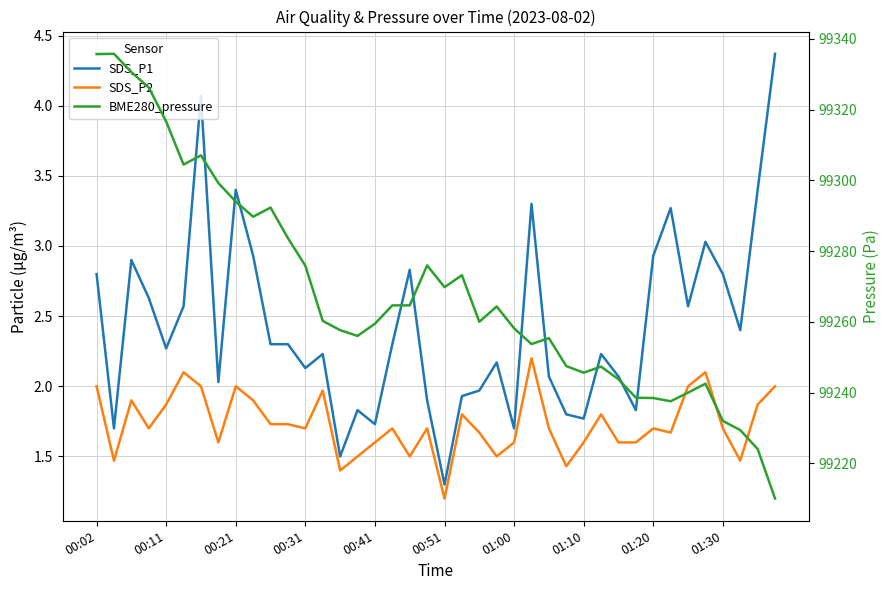

How many categories are shown in the chart?

40